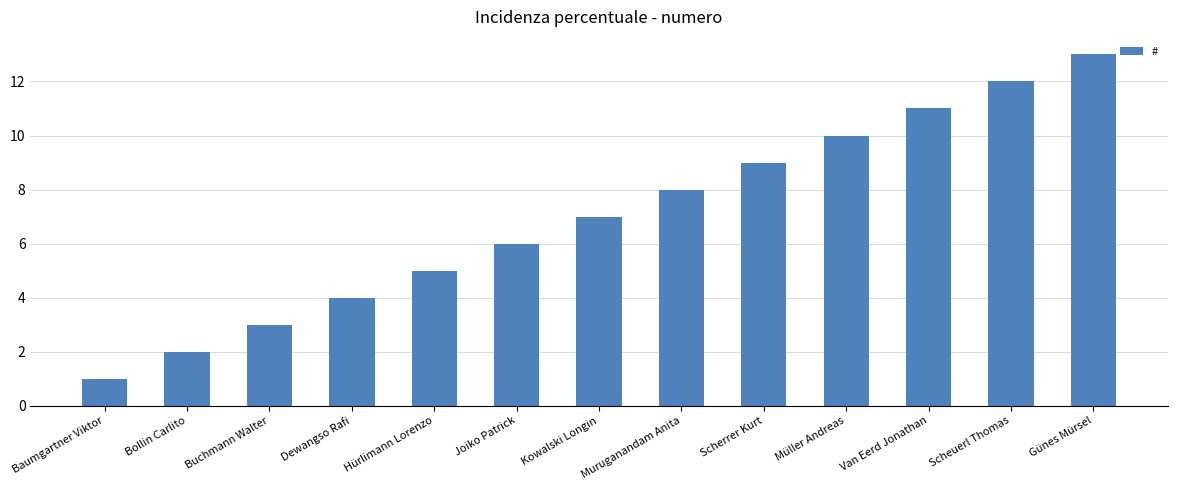

Reading left to right, extract all data points from this chart.

1	2	3	4	5	6	7	8	9	10	11	12	13